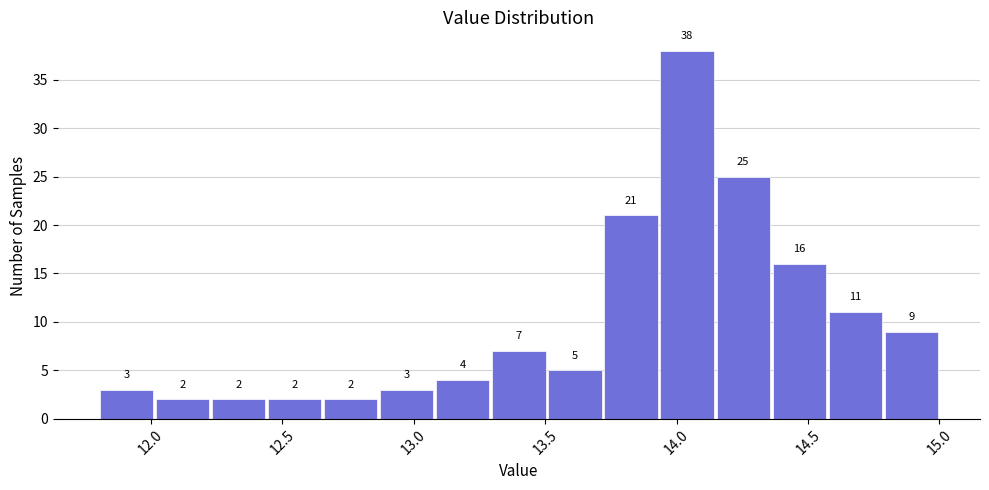

Over which range of the x-axis is the bar tallest?

13.95 to 14.15